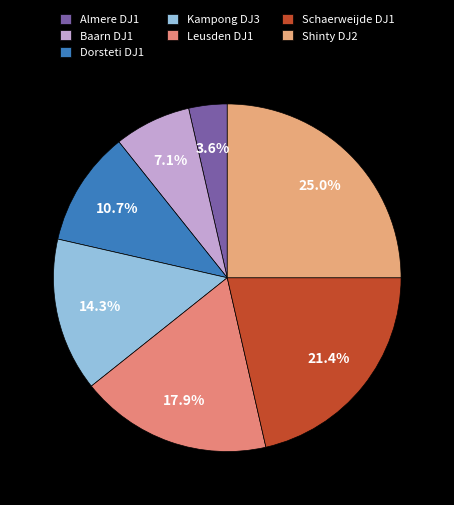

How much of the chart is everything except Almere DJ1?

96.4%